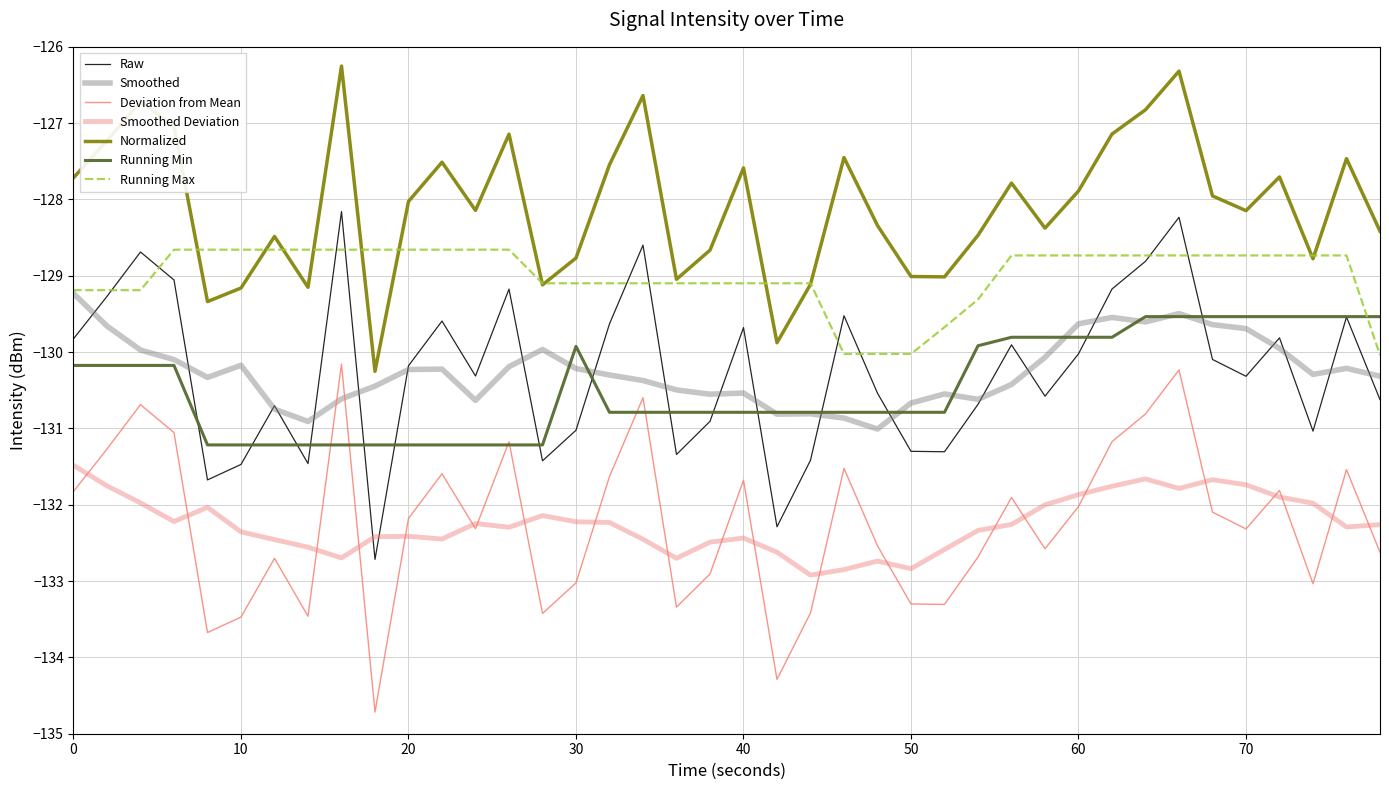

Does the chart have visible grid lines?

Yes